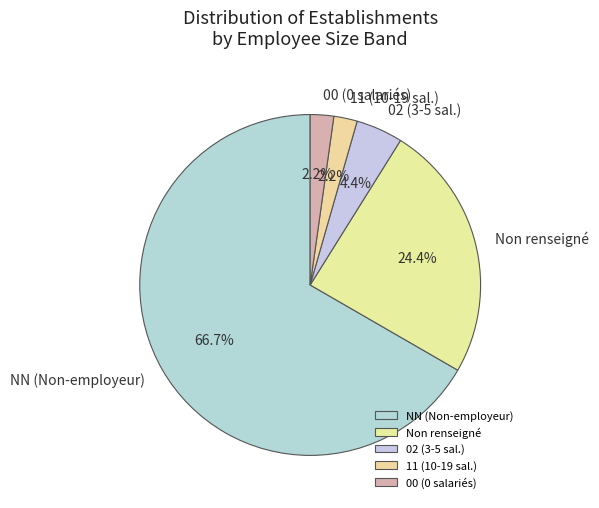

What is the largest slice in the pie chart?

NN (Non-employeur)